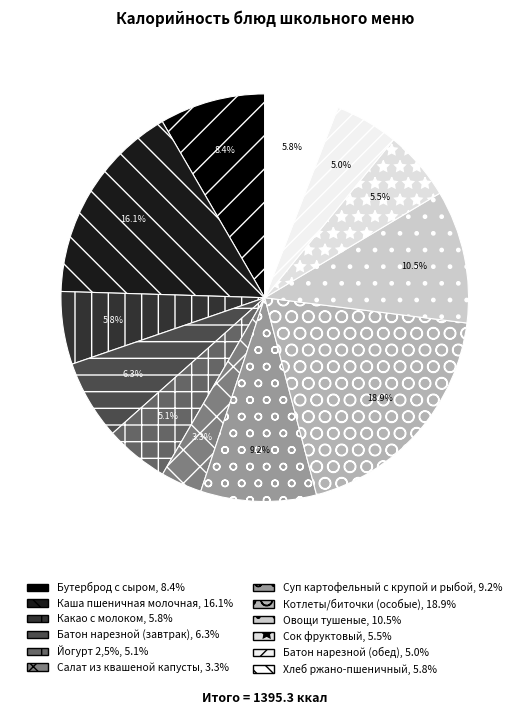

To the nearest percent, what is the average slice percentage?

8%